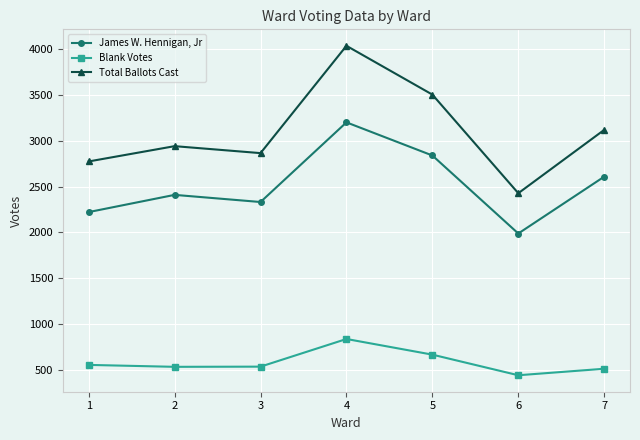

Is it true that James W. Hennigan, Jr equals 2828 at 6?

False